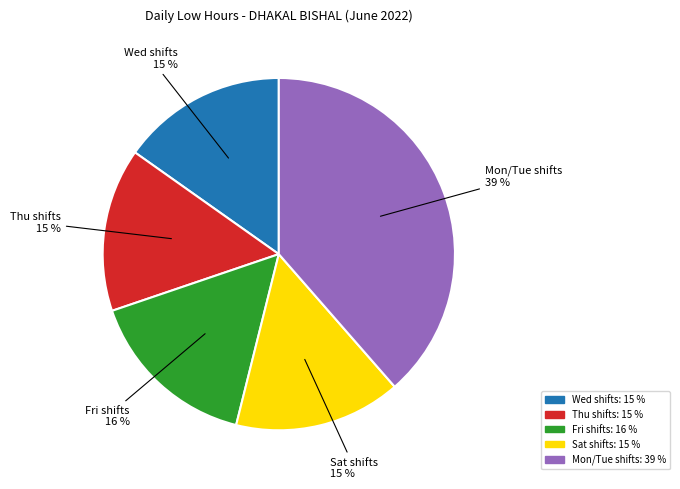

What percentage is the Mon/Tue shifts slice, to the nearest percent?

39%